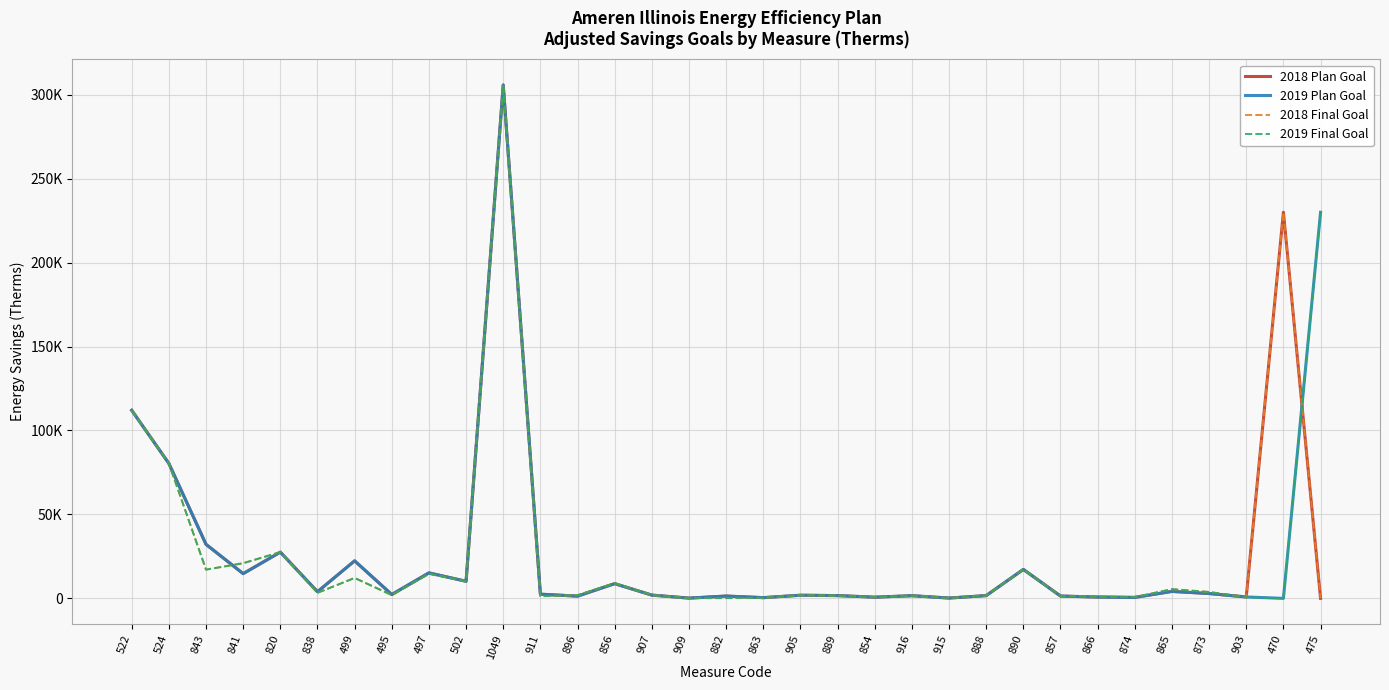

What are all the series names shown in the legend?

2018 Plan Goal, 2019 Plan Goal, 2018 Final Goal, 2019 Final Goal